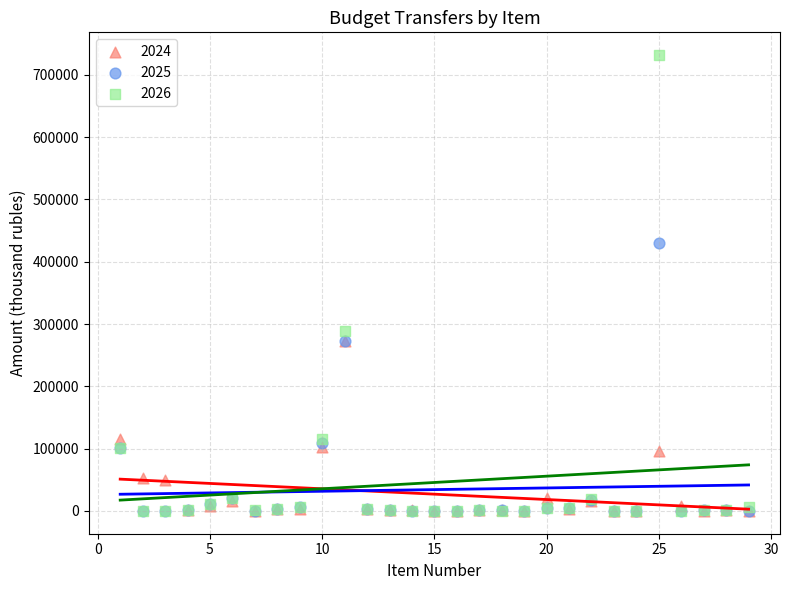

What are all the series names shown in the legend?

2024, 2025, 2026